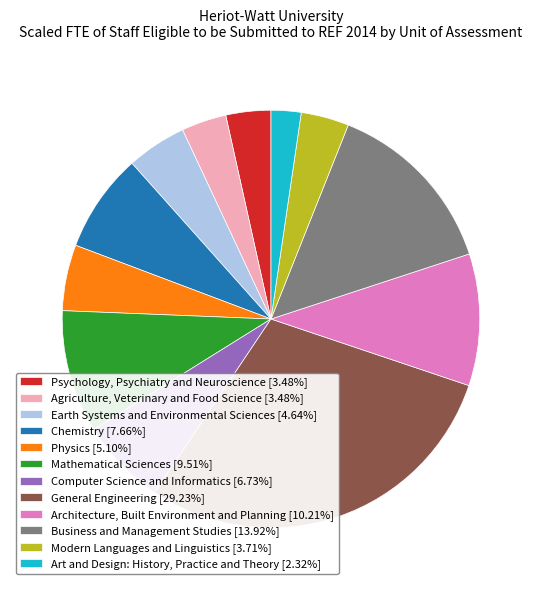

Between Chemistry and Business and Management Studies, which is larger?

Business and Management Studies